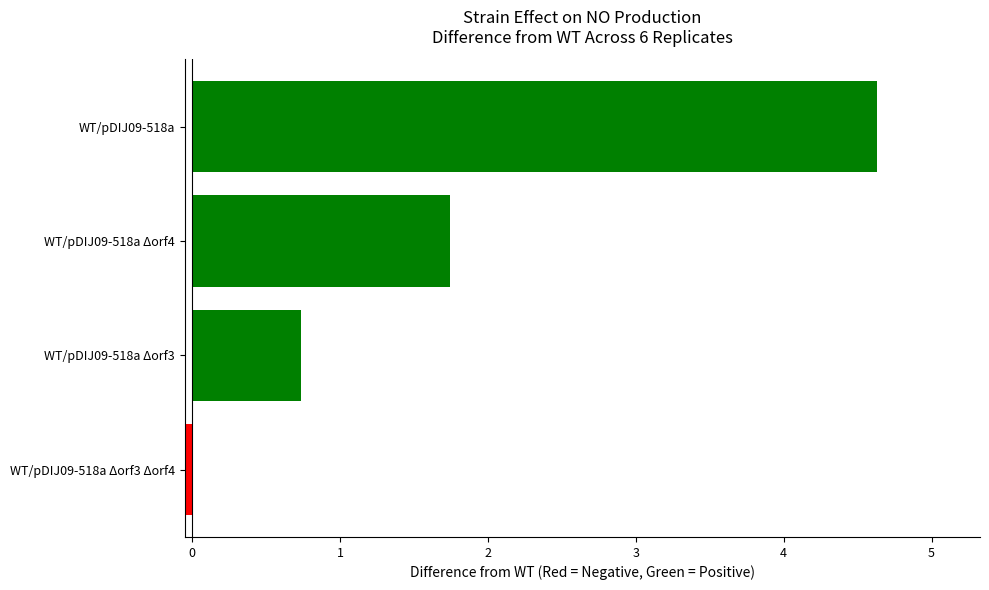

Rank the categories by value from lowest to highest.

WT/pDIJ09-518a Δorf3 Δorf4, WT/pDIJ09-518a Δorf3, WT/pDIJ09-518a Δorf4, WT/pDIJ09-518a